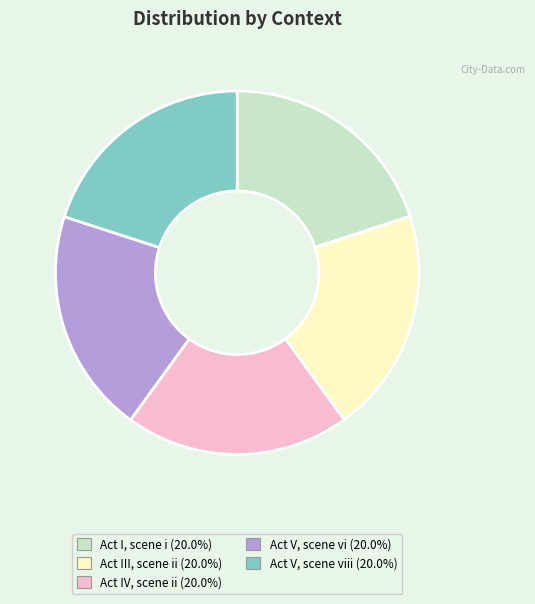

Is there a majority slice in this chart?

No